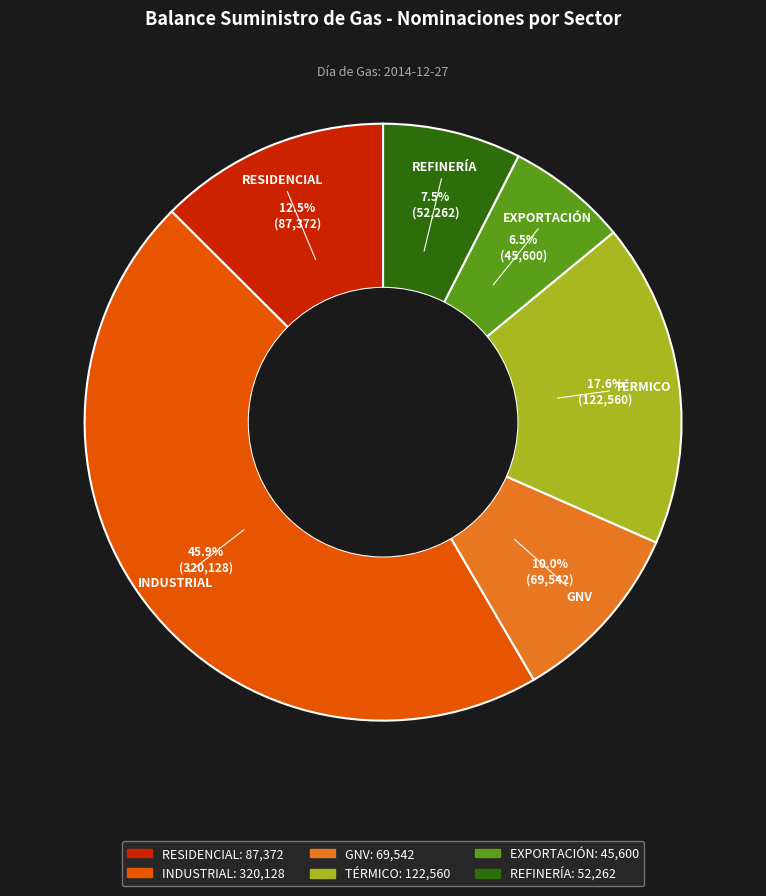

Between GNV and EXPORTACIÓN, which is larger?

GNV